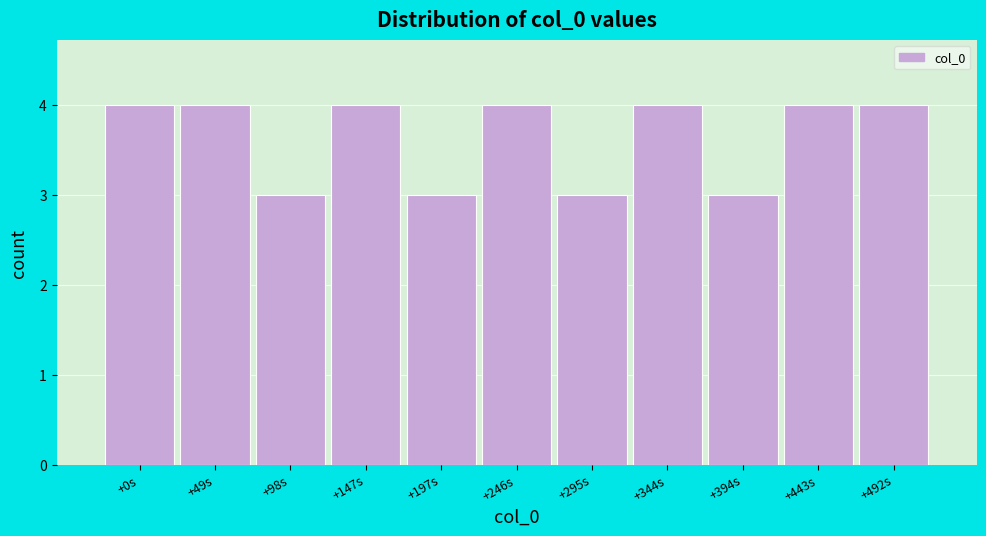

Reading right to left, what are all the values shown in this chart?

+492s=4	+443s=4	+394s=3	+344s=4	+295s=3	+246s=4	+197s=3	+147s=4	+98s=3	+49s=4	+0s=4